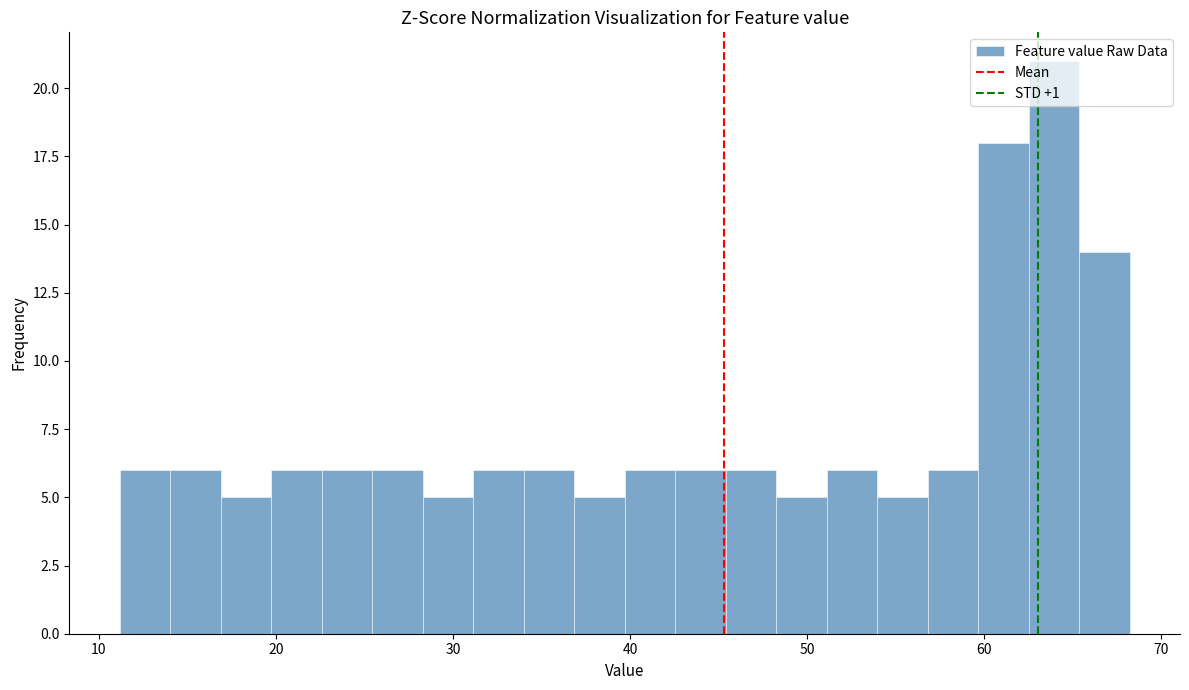

Read against the x-axis, roughly where is the centre of the tallest bar?

64